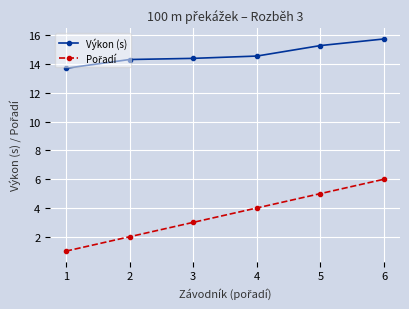

At which category does the chart reach its minimum across all series?

1